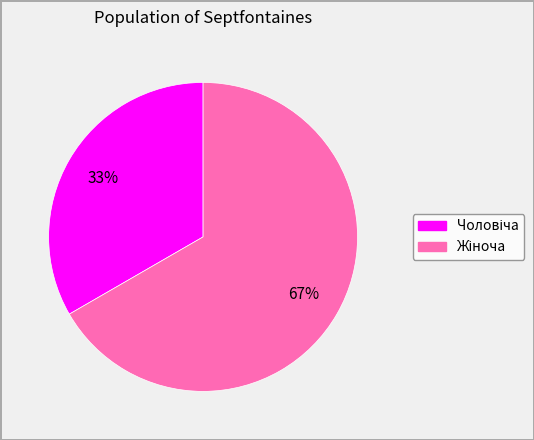

To the nearest percent, what is the average slice percentage?

50%